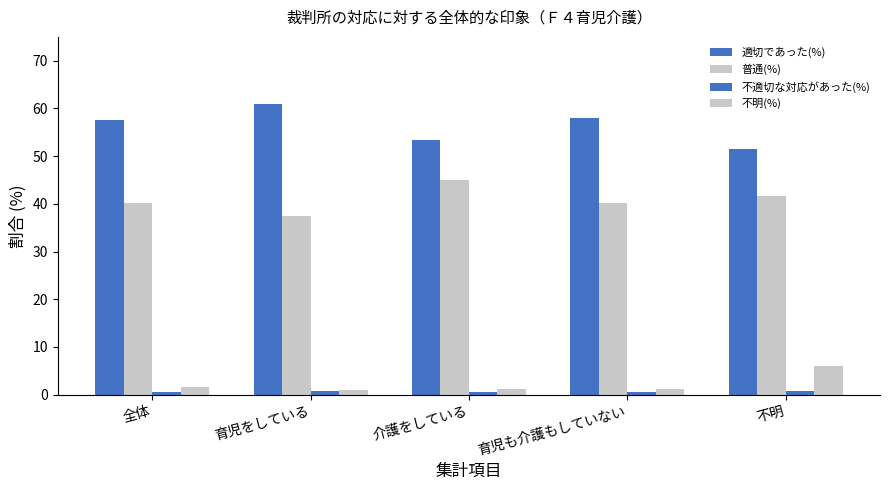

Reading right to left, list all the values displayed in this chart.

適切であった(%): 51.4	57.9	53.4	60.9	57.7
普通(%): 41.7	40.3	44.9	37.4	40.1
不適切な対応があった(%): 0.8	0.6	0.6	0.7	0.6
不明(%): 6.1	1.2	1.1	0.9	1.6